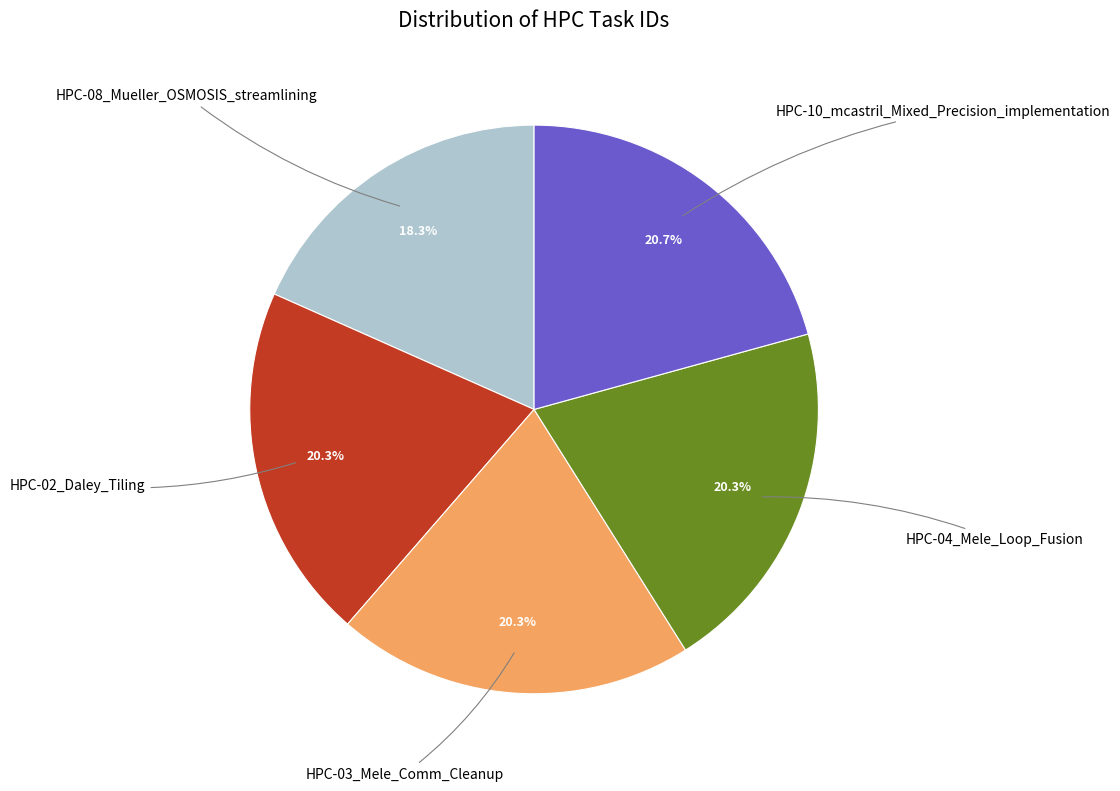

How much of the chart is everything except HPC-03_Mele_Comm_Cleanup?

79.7%